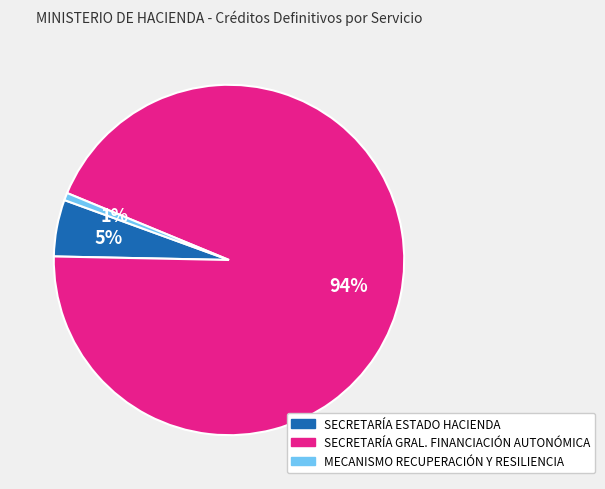

To the nearest percent, what is the difference between the largest and smallest slice percentages?

93%